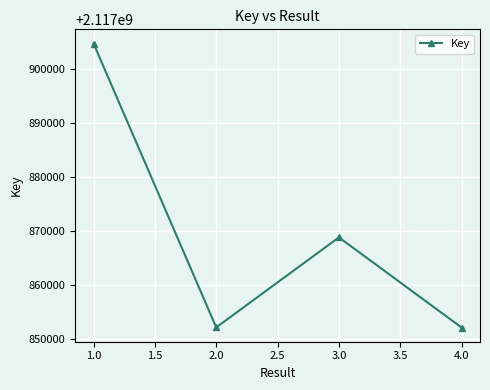

What is the value of the 1st point from the left?

2117904808